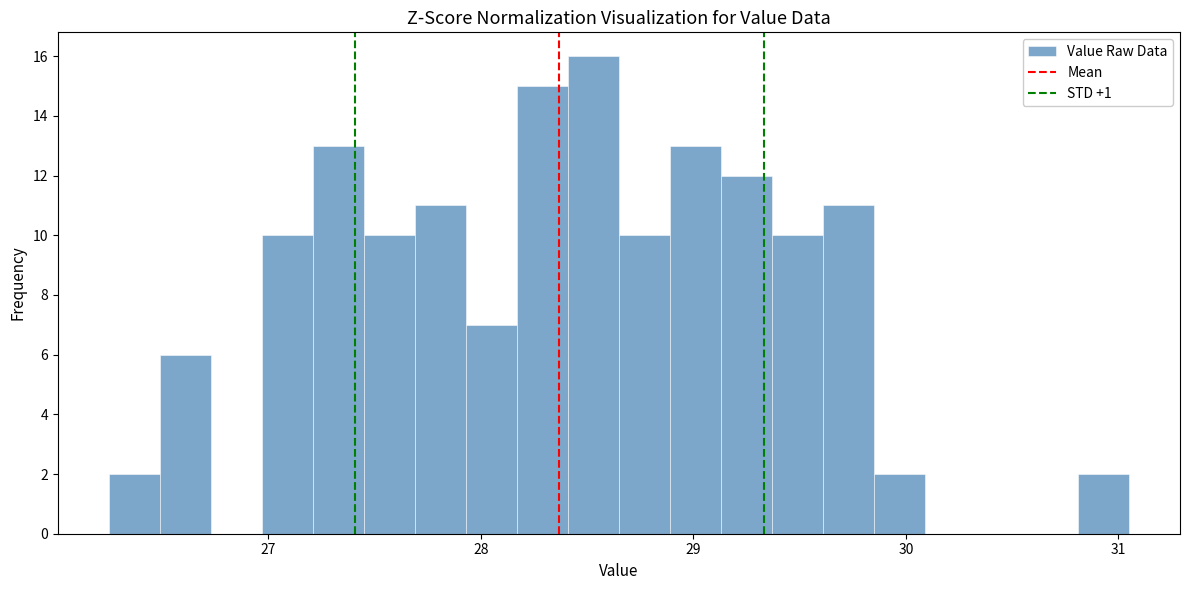

Around what value on the x-axis is the tallest bar? Give the approximate position of its centre, as read against the axis.

28.5